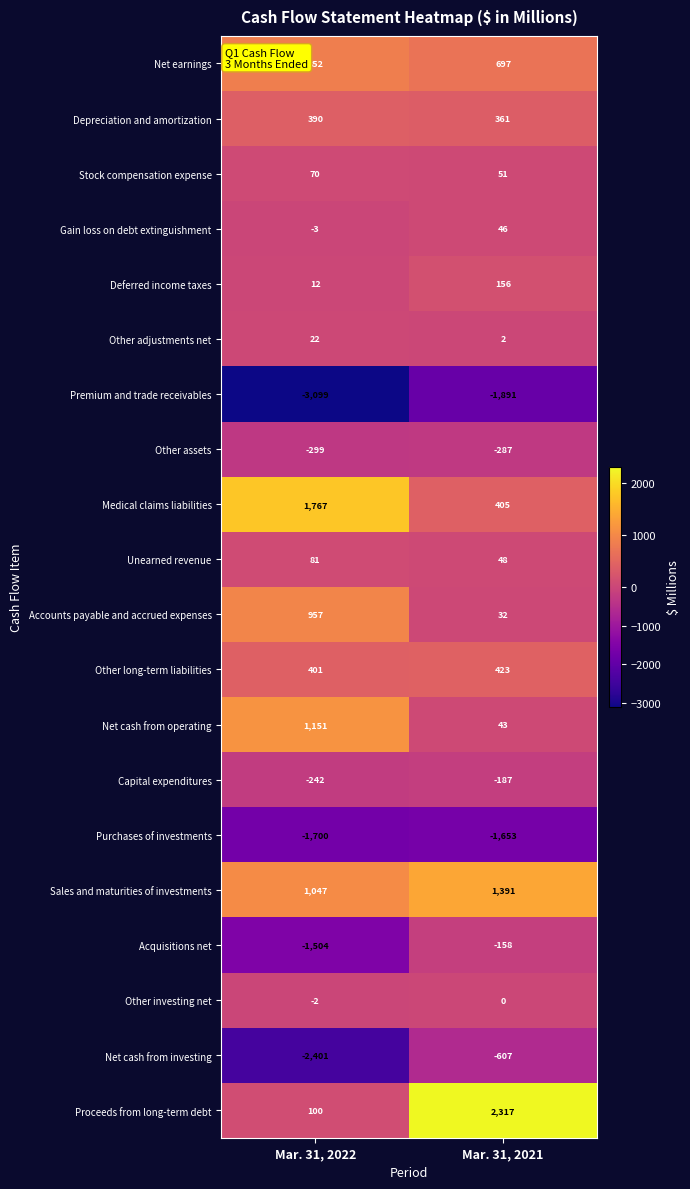

What is the difference between the highest and lowest values at Mar. 31, 2022?

4866